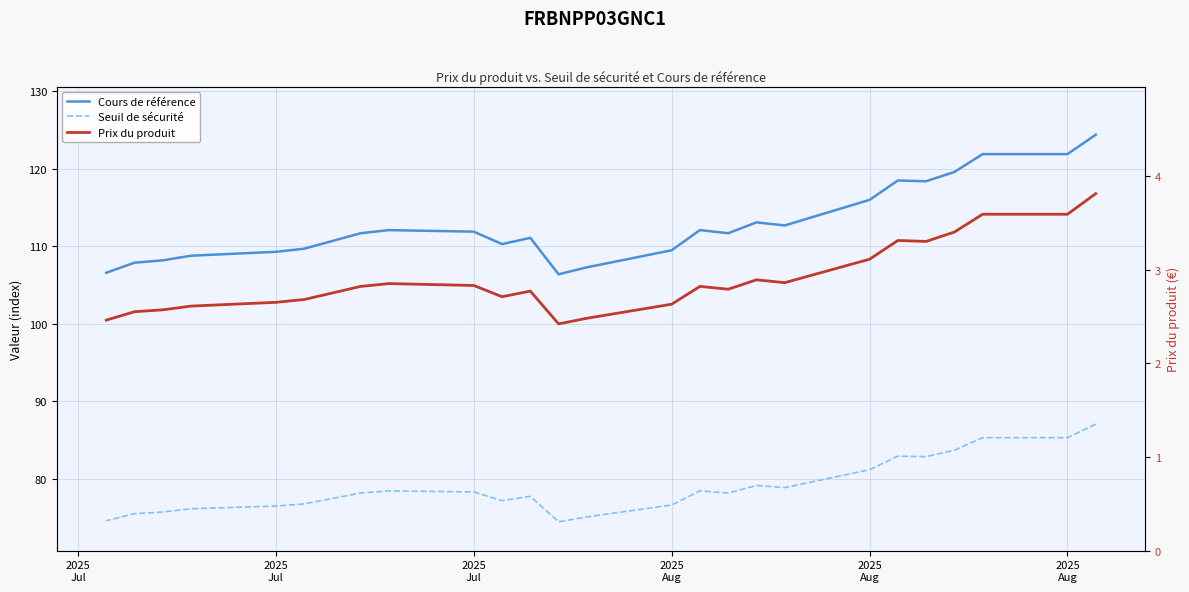

Is it true that Seuil de sécurité equals 104.7 at 7?

False